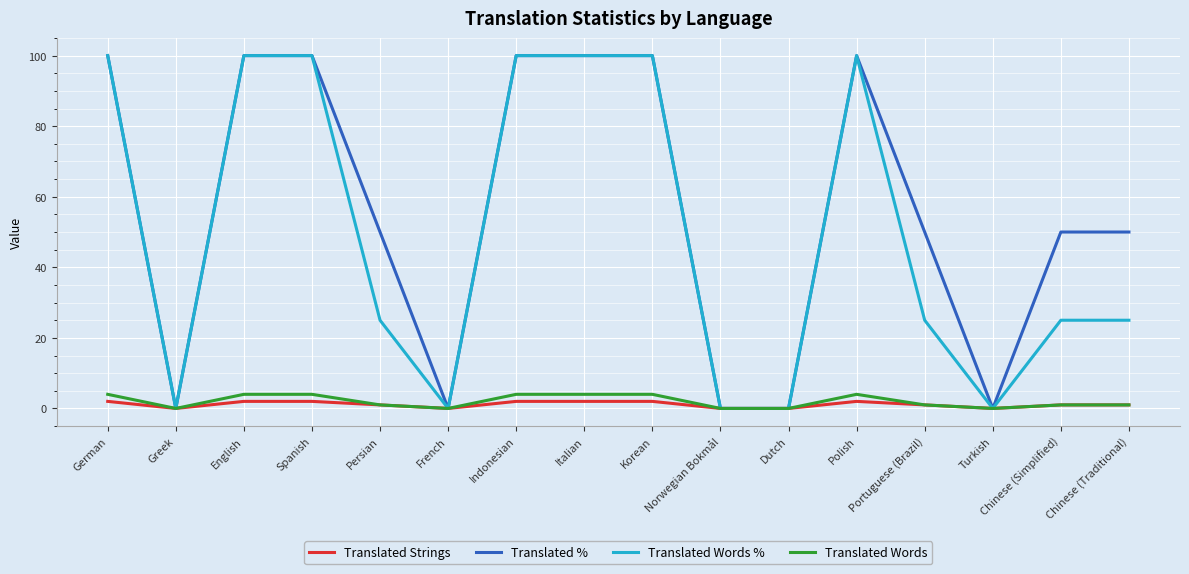

Which series has the largest total across all categories?

Translated %